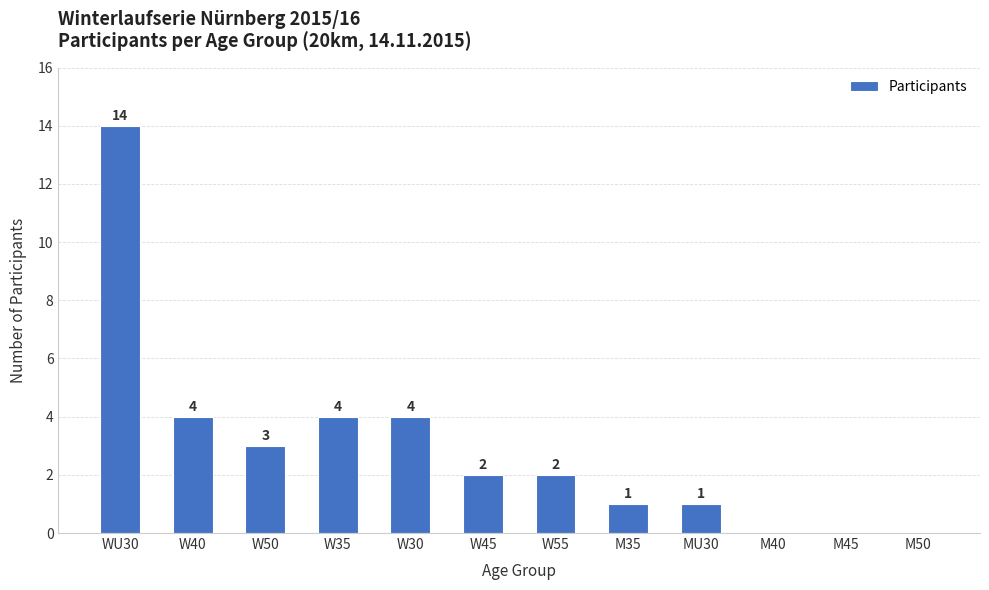

The value at W30 is 2. True or false?

False